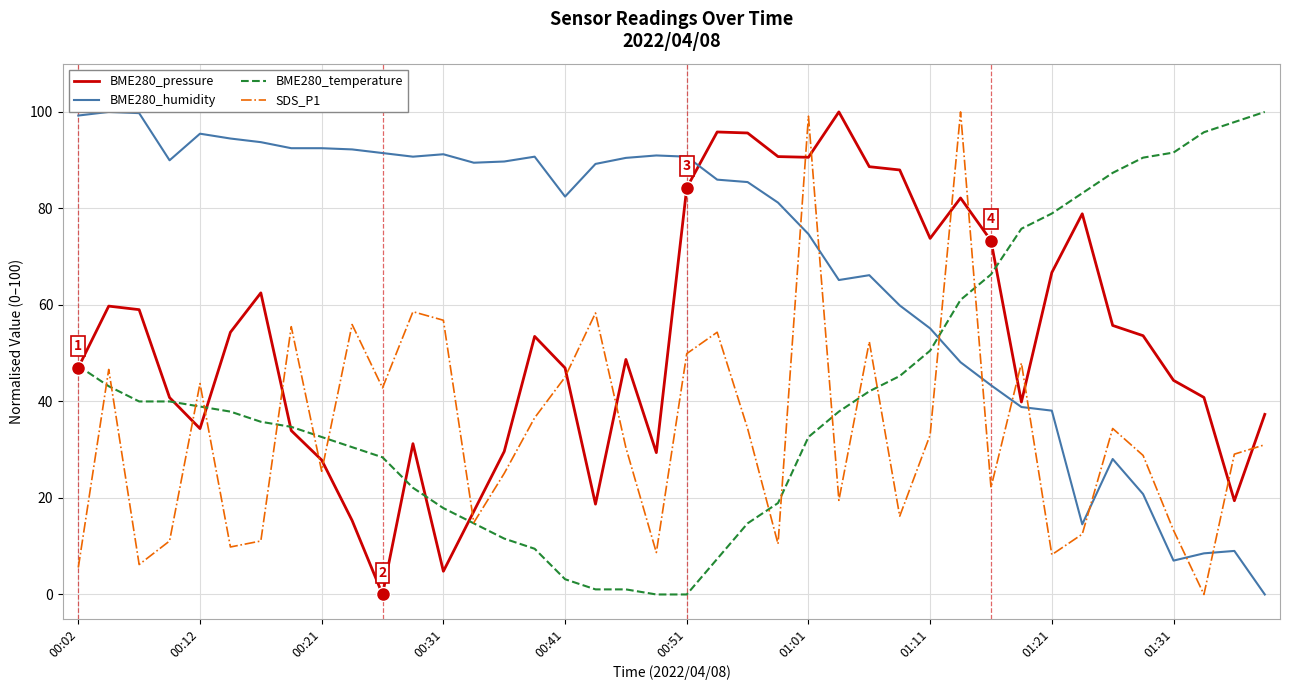

Is this an area chart (filled region under the line)?

No